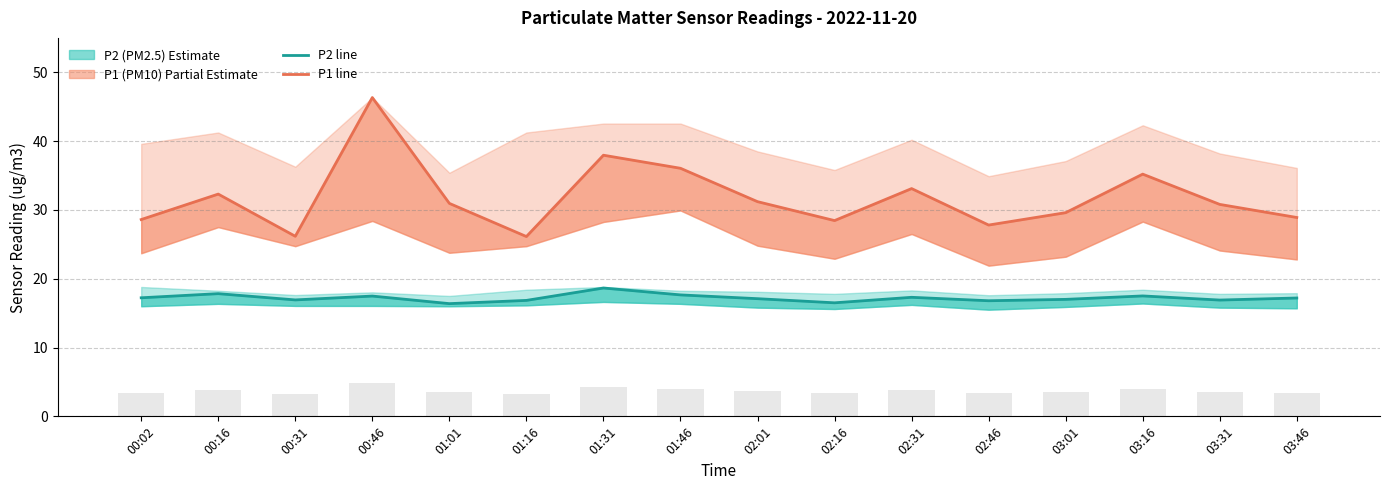

Which category has the lowest value across all series?

01:01